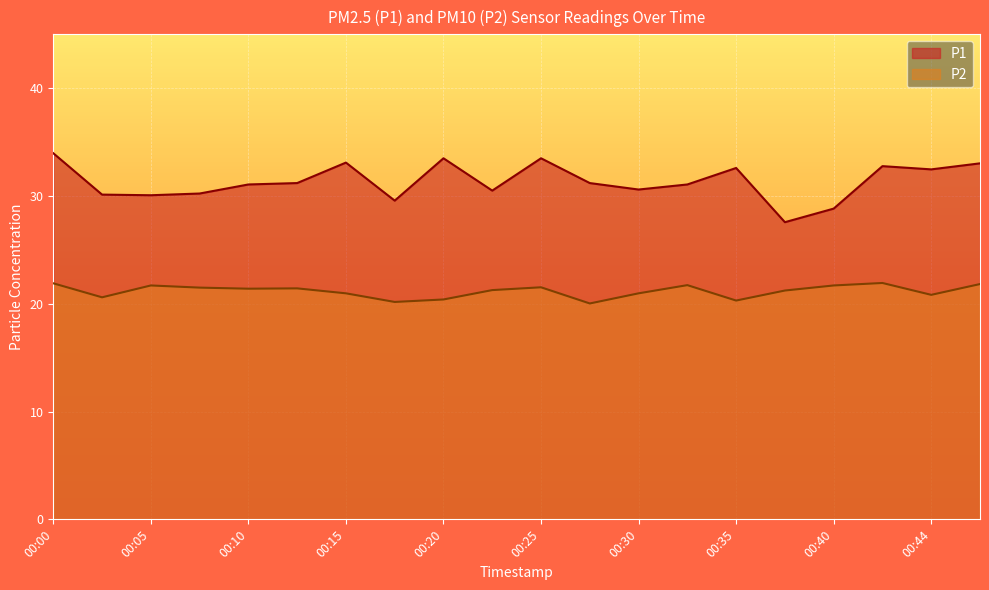

Where is the first local maximum for P2?

00:05